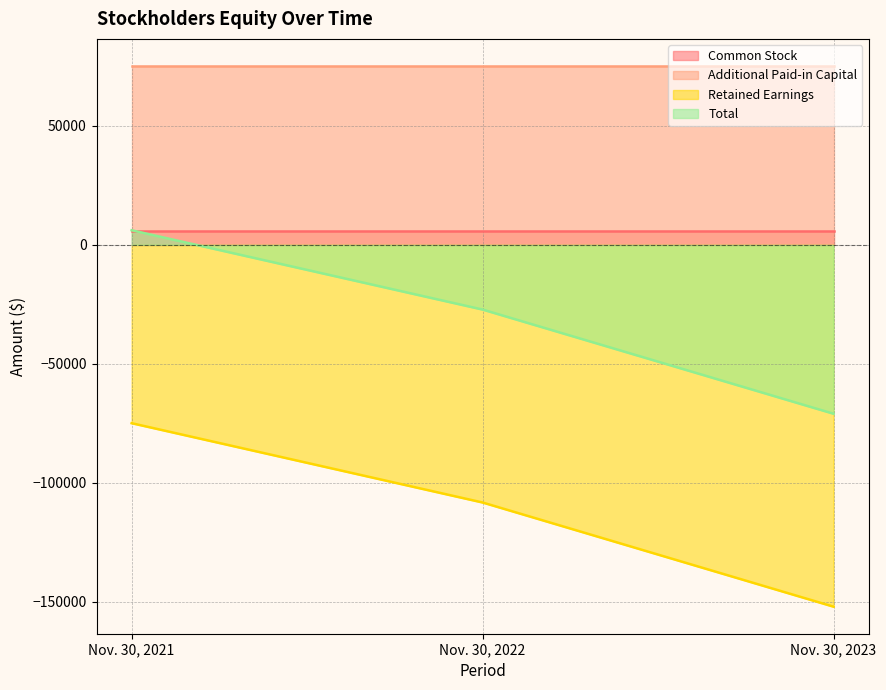

The value of Retained Earnings at Nov. 30, 2021 is -113368. True or false?

False